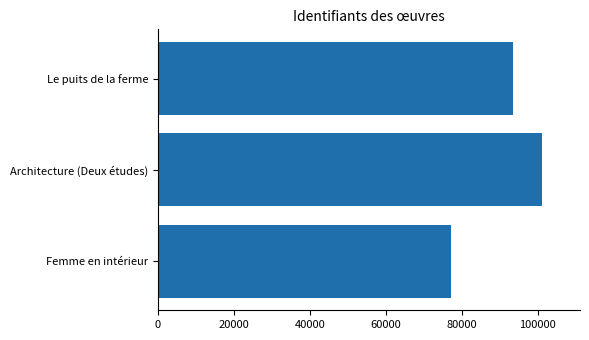

Does the chart contain any negative values?

No